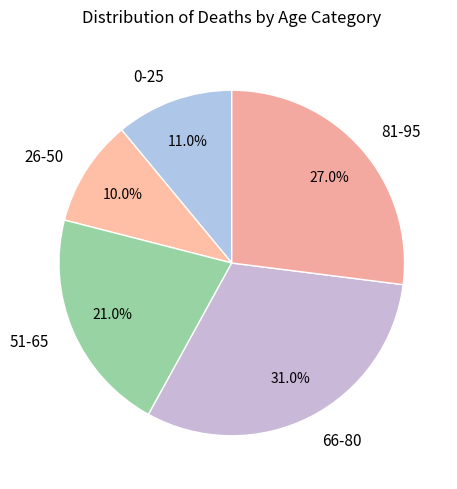

How many slices are in this pie chart?

5